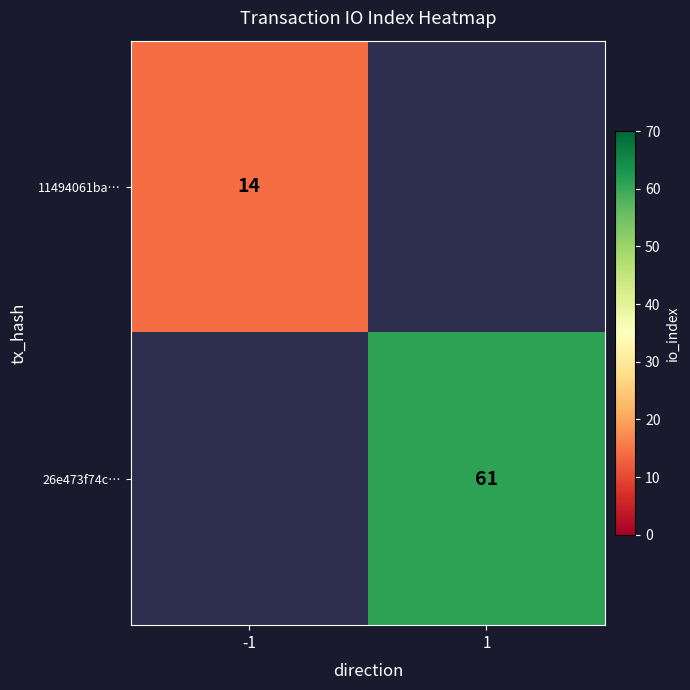

True or false: 26e473f74c… has a value of 61 at 1.

True